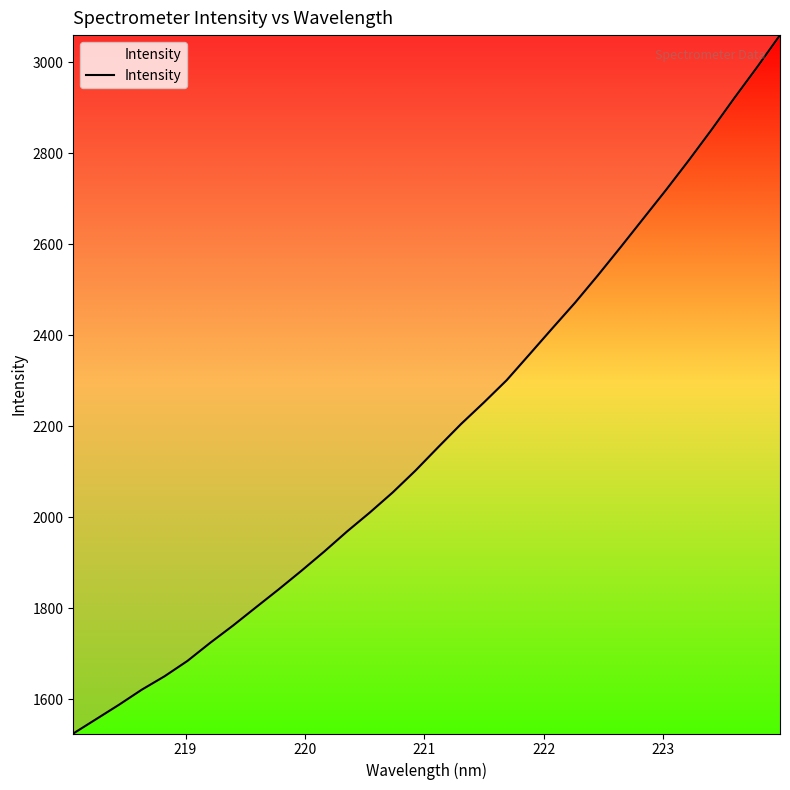

What is the difference between the maximum and minimum values?

1534.2